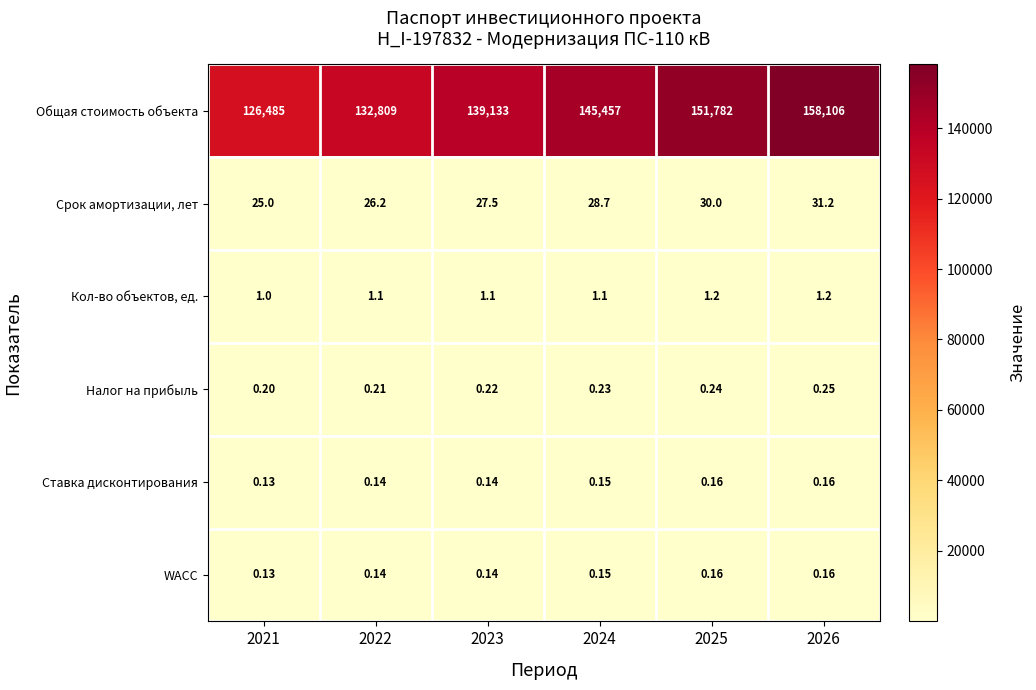

Is the value of Ставка дисконтирования at 2022 greater than the value of Кол-во объектов, ед. at 2025?

No